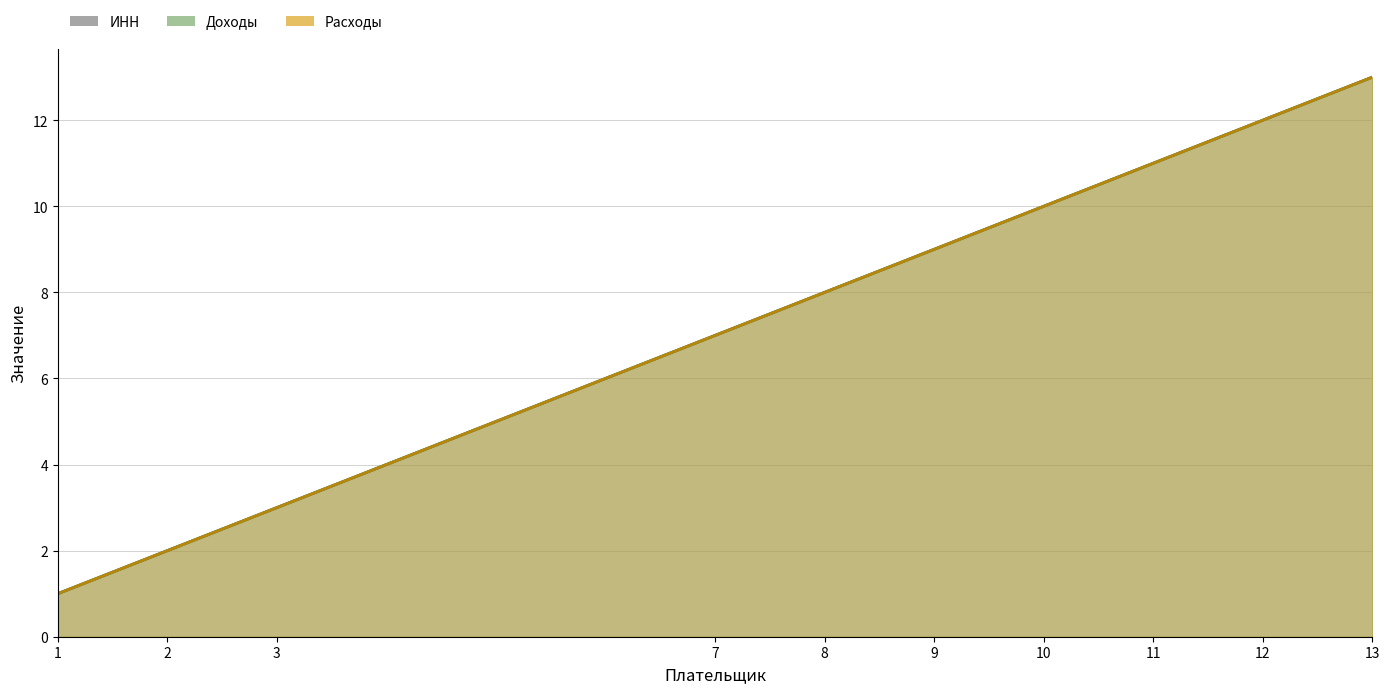

Which has a higher value, 1 or 8?

8